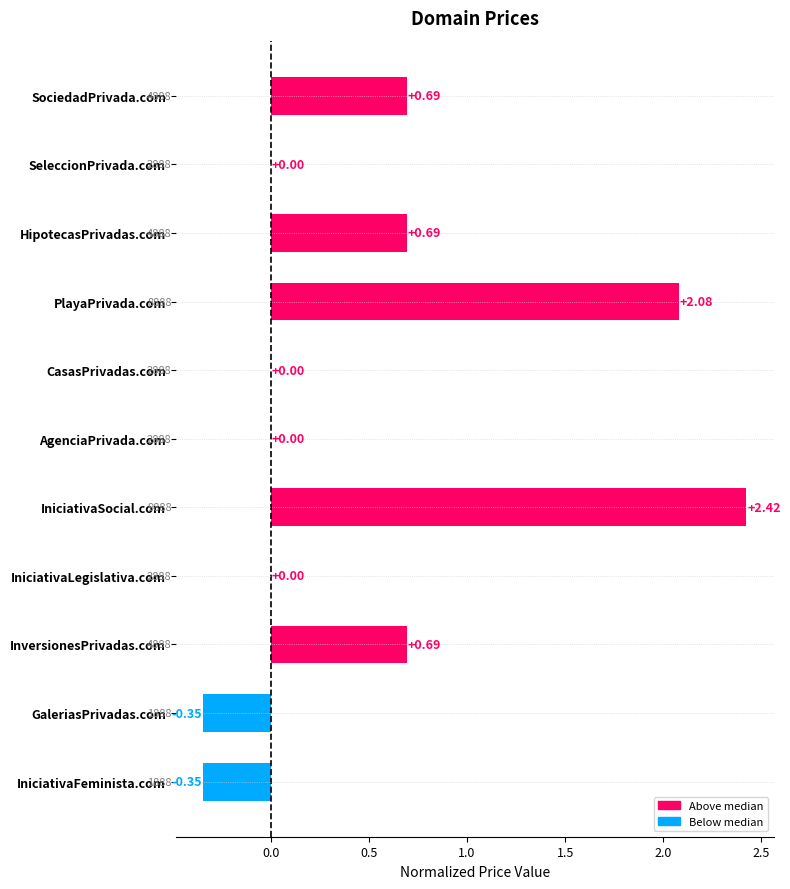

At which category does the chart reach its peak across all series?

IniciativaSocial.com